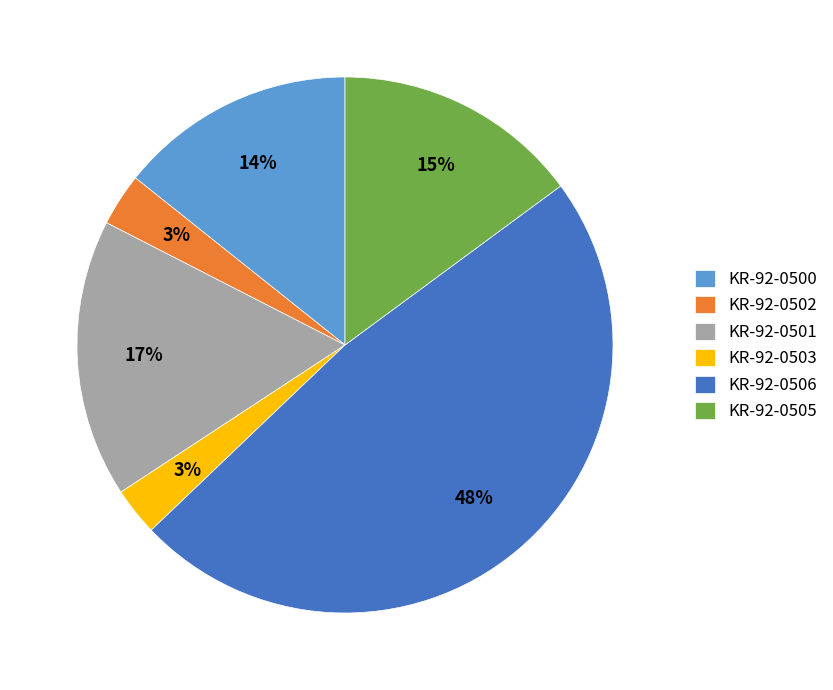

How many slices are in this pie chart?

6